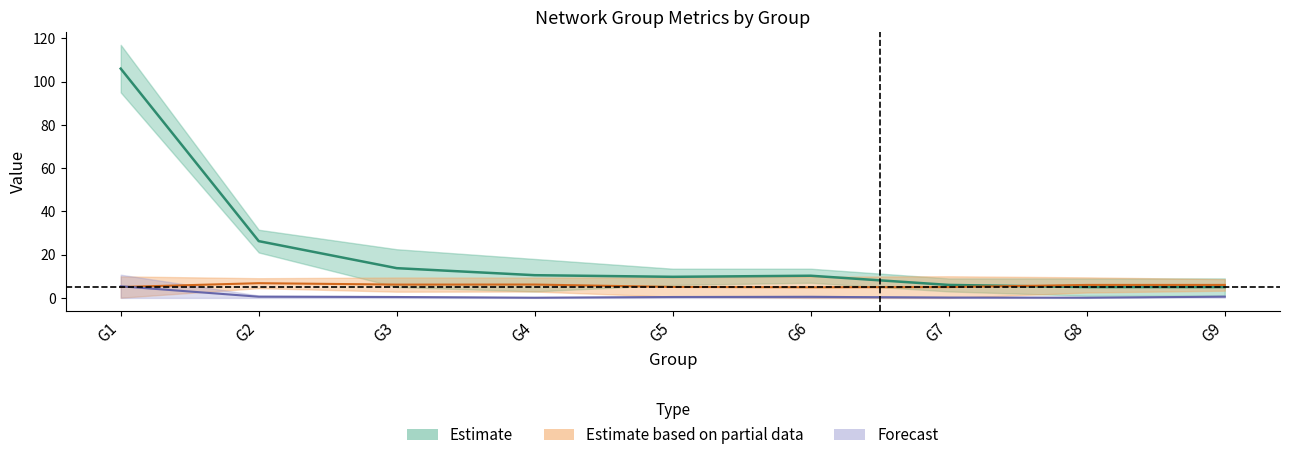

What is the difference between the second highest and minimum values in the Non-categorized Word Count series?

0.5